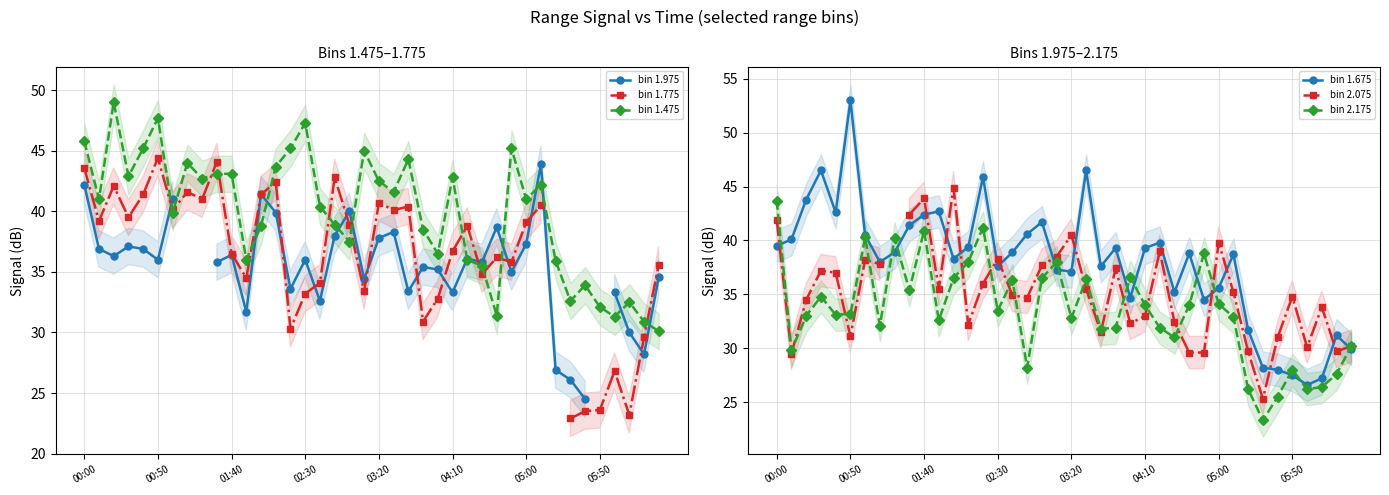

How many data points in bin 1.775 are above 38?

20